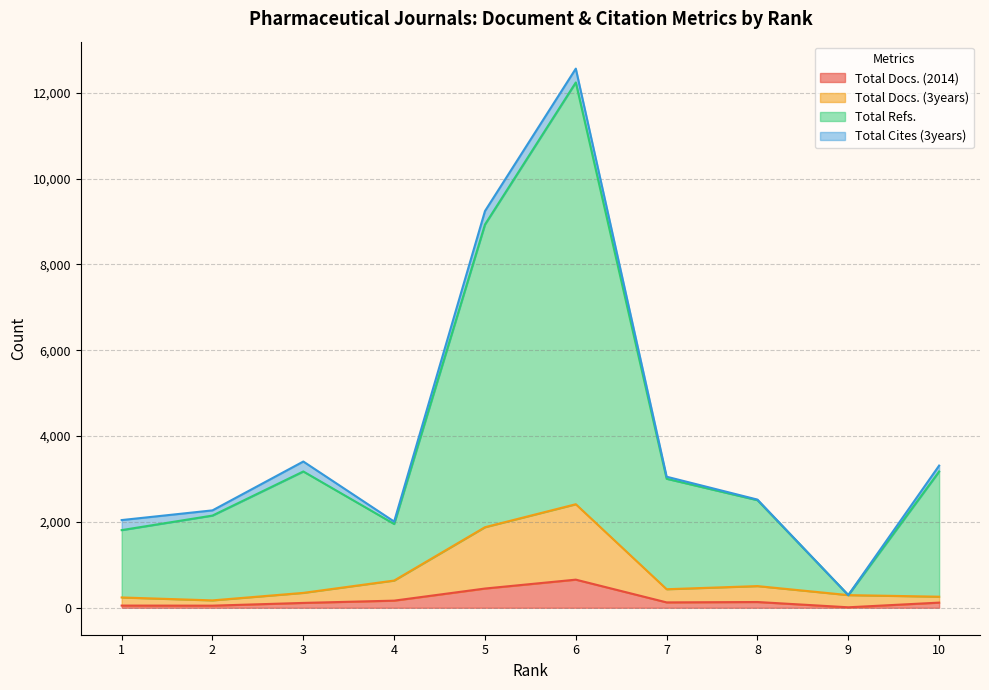

True or false: Total Docs. (3years) has a value of 634 at 4.

True